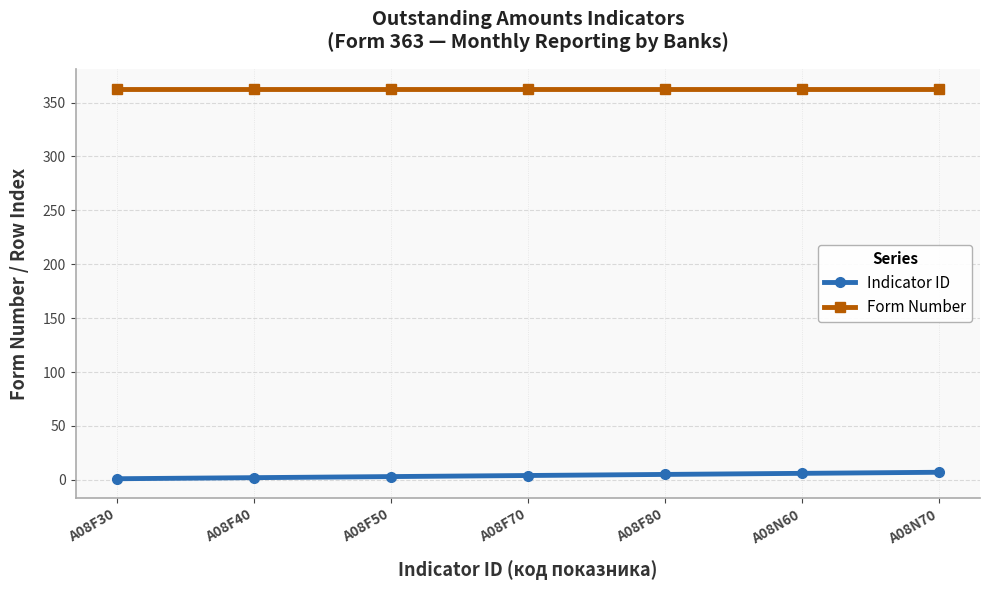

How many categories are shown in the chart?

7